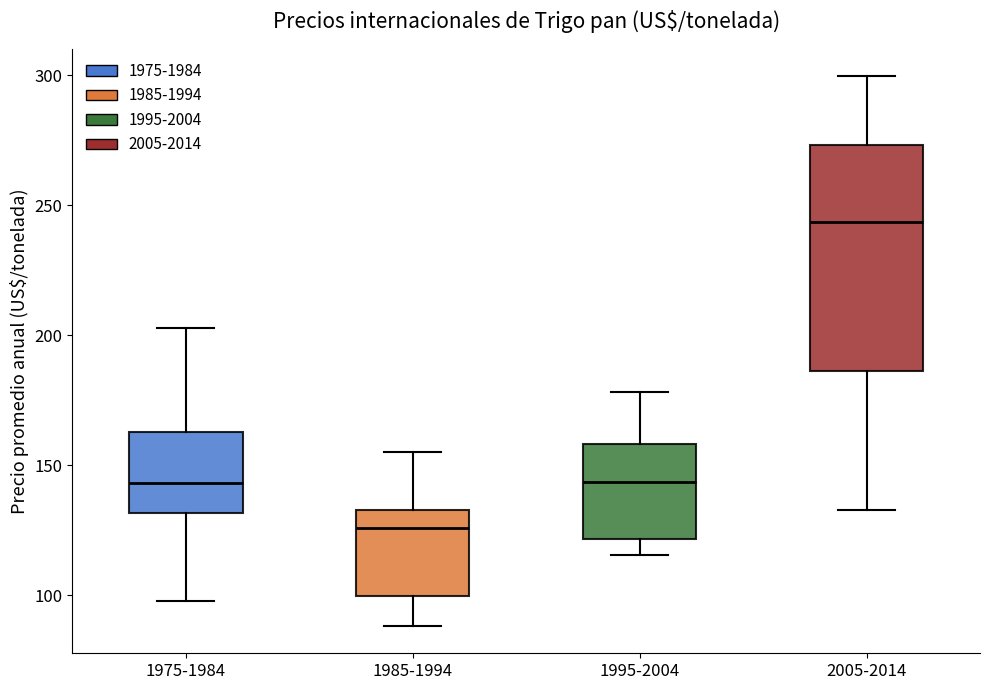

Which box is the tallest, from its lower edge to its upper edge?

2005-2014